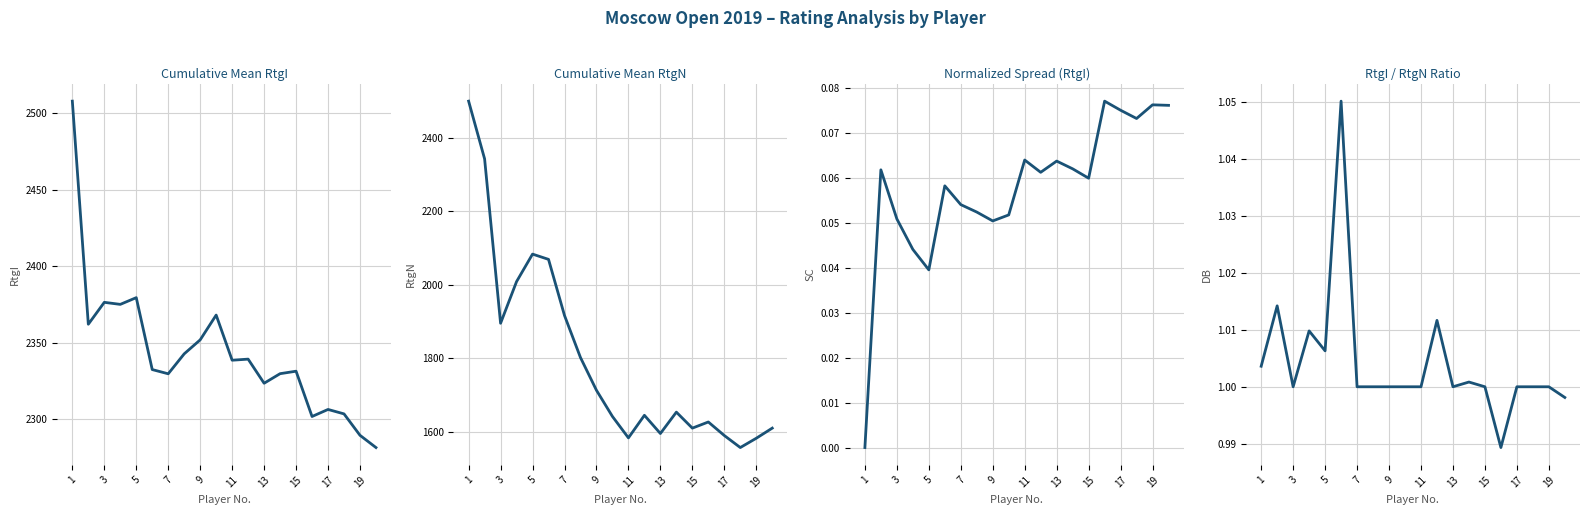

Between 1 and 11, which series saw the biggest shift?

Cumul. Mean RtgN